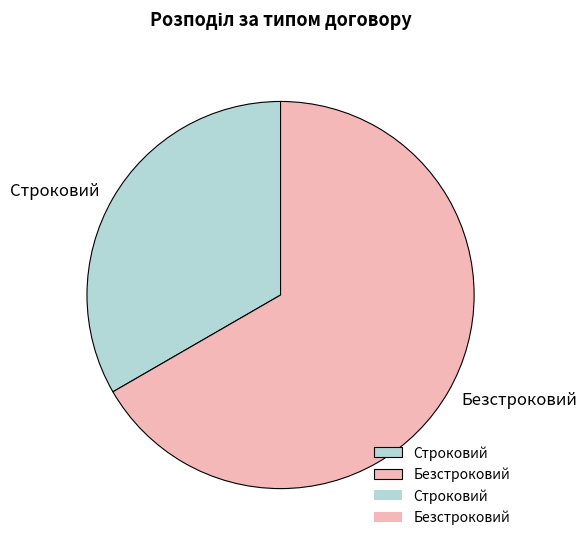

Combined, do Безстроковий and Строковий account for over 50%?

Yes